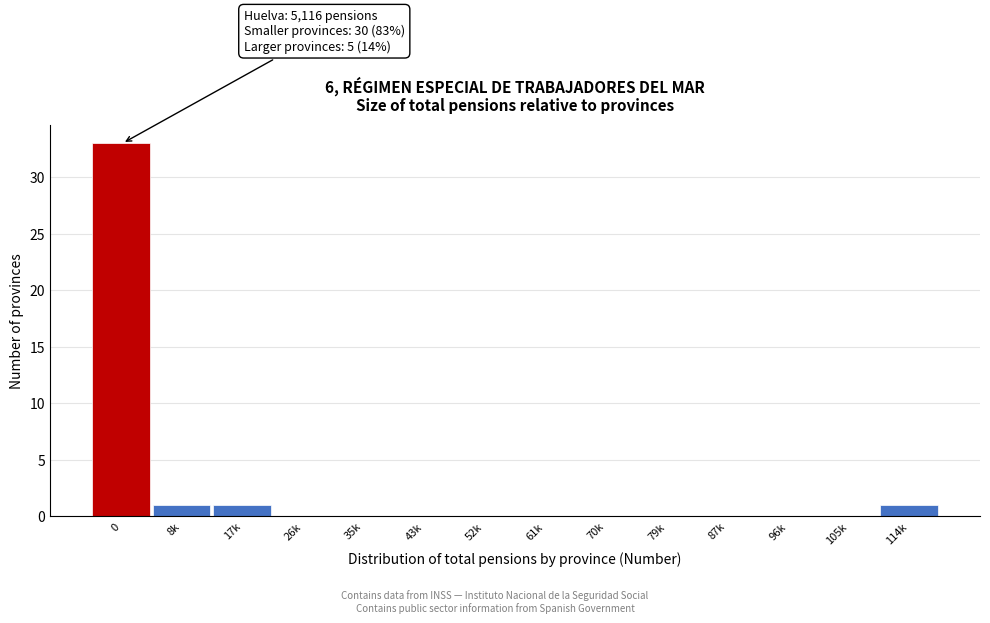

Reading left to right, extract all data points from this chart.

0=33	8k=1	17k=1	26k=0	35k=0	43k=0	52k=0	61k=0	70k=0	79k=0	87k=0	96k=0	105k=0	114k=1